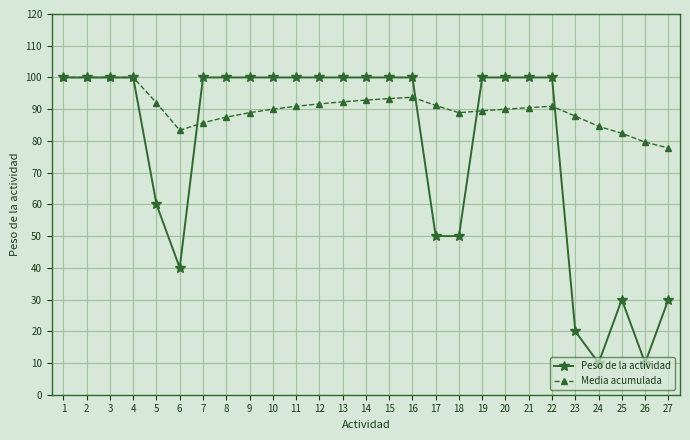

The Peso de la actividad series shows 144.5 at 16. True or false?

False